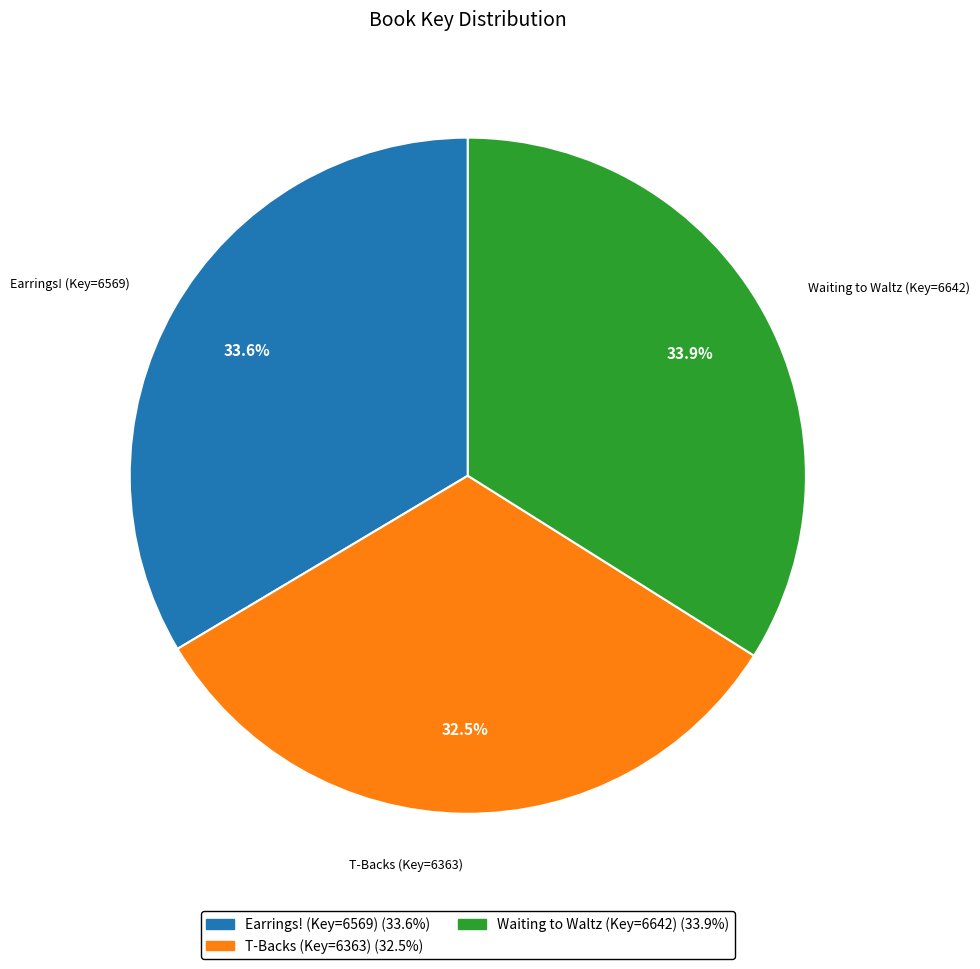

Which slice is the smallest?

T-Backs (Key=6363)